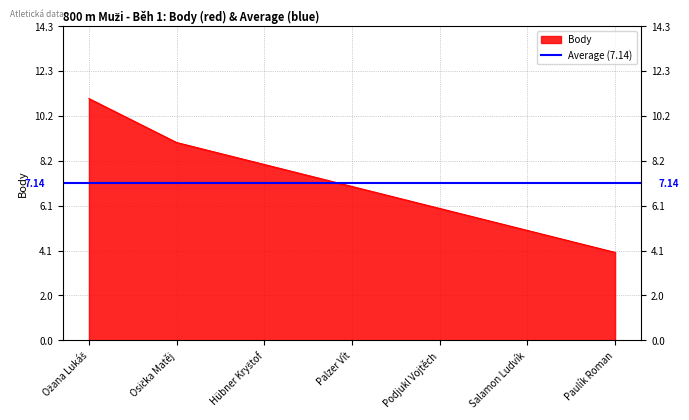

How many lines are shown in the chart?

1